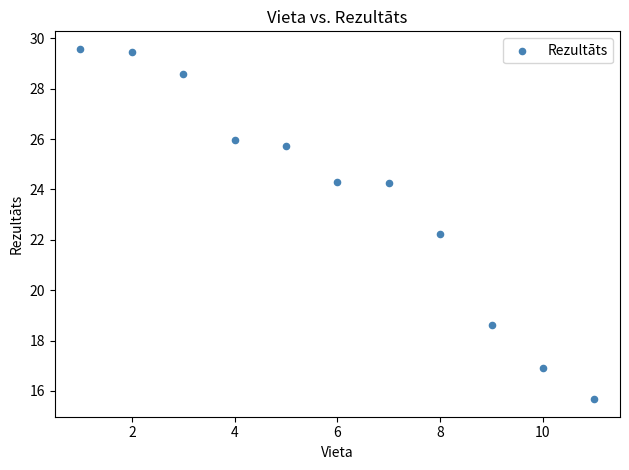

What Y value in the scatter plot is closest to 22?

22.2